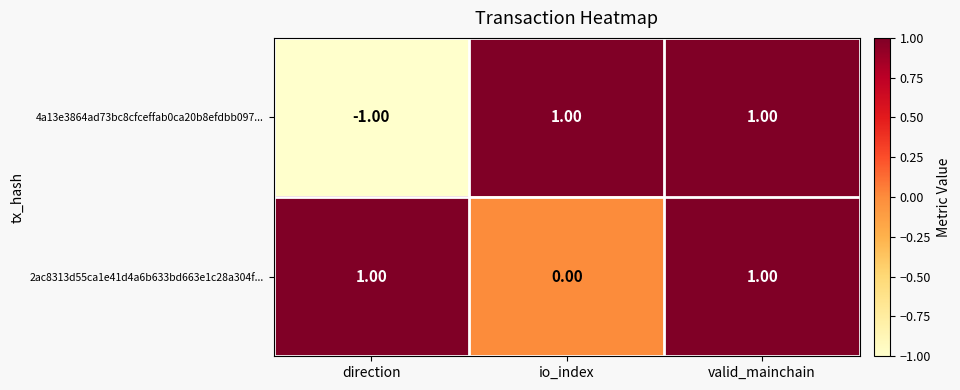

At direction, list the series in order from smallest to largest.

4a13e3864ad73bc8cfceffab0ca20b8efdbb097..., 2ac8313d55ca1e41d4a6b633bd663e1c28a304f...